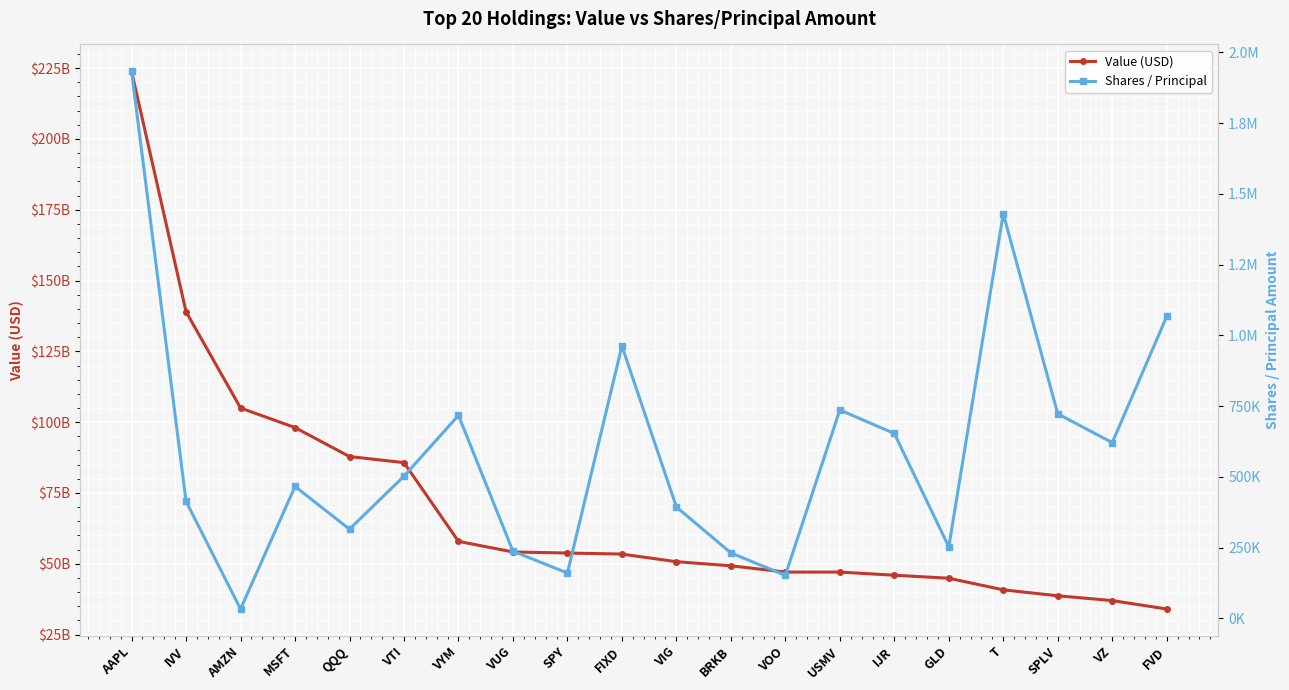

Reading left to right, list all the values displayed in this chart.

Value (USD): AAPL=223886000000	IVV=138971000000	AMZN=105002000000	MSFT=98086000000	QQQ=87852000000	VTI=85708000000	VYM=57908000000	VUG=54155000000	SPY=53787000000	FIXD=53411000000	VIG=50722000000	BRKB=49278000000	VOO=47054000000	USMV=47059000000	IJR=45945000000	GLD=44877000000	T=40784000000	SPLV=38685000000	VZ=36991000000	FVD=34014000000
Shares / Principal: AAPL=1933231	IVV=413522	AMZN=33326	MSFT=466264	QQQ=315571	VTI=502722	VYM=717451	VUG=237569	SPY=160532	FIXD=962787	VIG=393991	BRKB=231505	VOO=152463	USMV=736711	IJR=653565	GLD=253182	T=1430144	SPLV=723032	VZ=621234	FVD=1067082